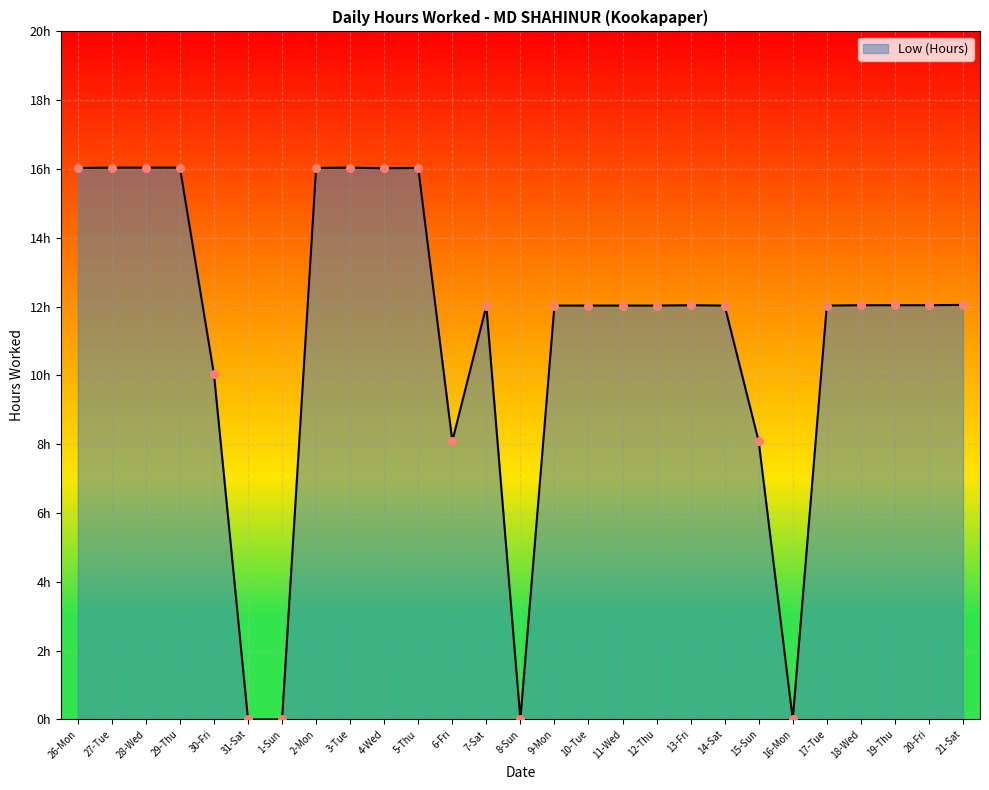

Which has a higher value, 20-Fri or 4-Wed?

4-Wed